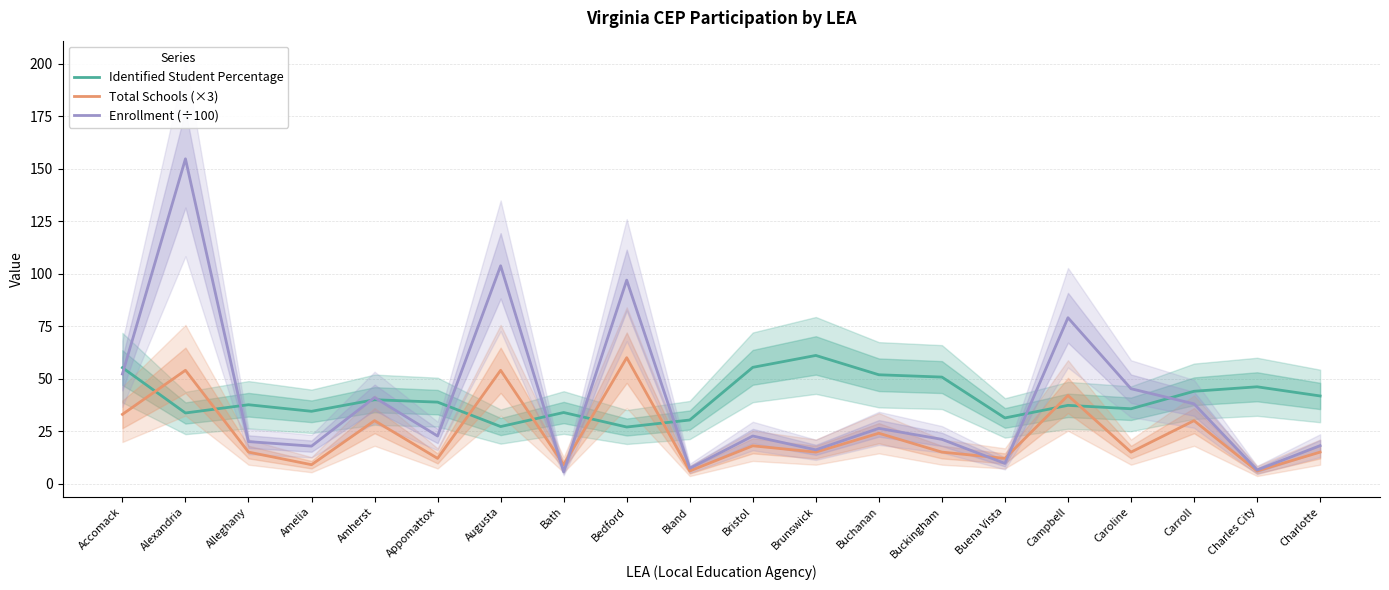

How many lines are shown in the chart?

3